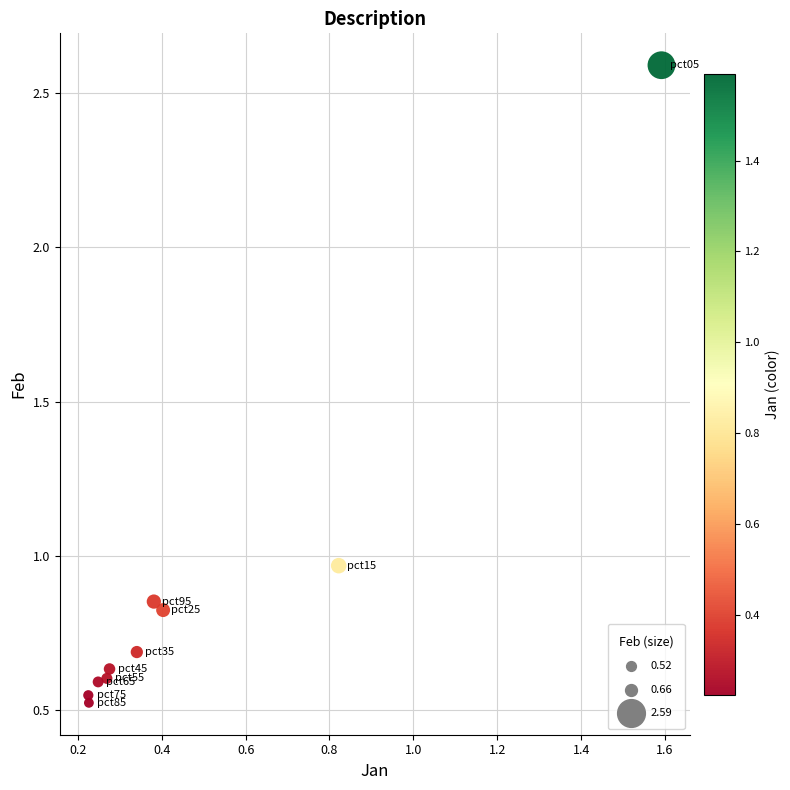

What is the range of Y values (max minus min)?

2.1